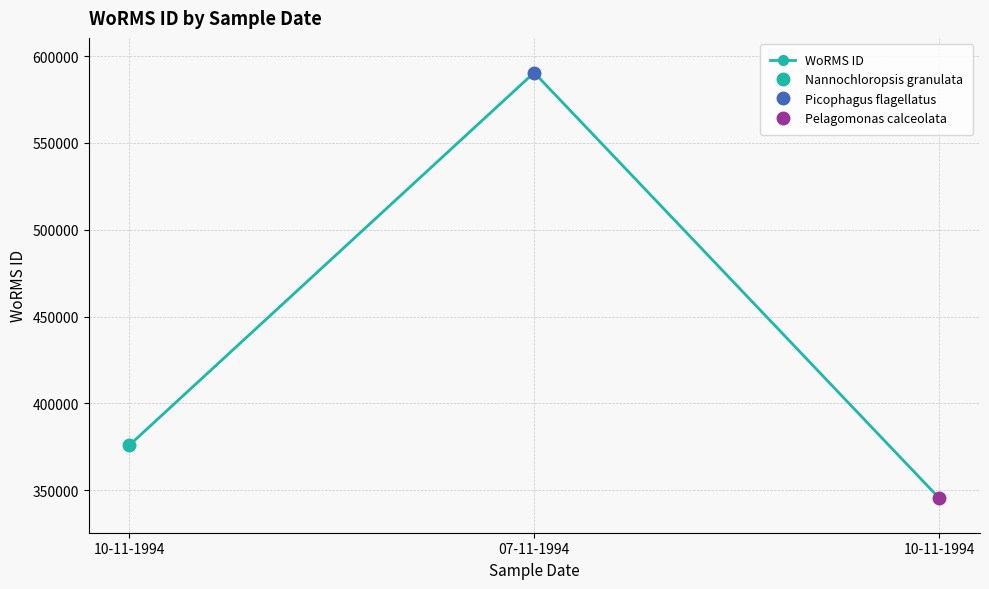

What is the value of the 2nd point from the left?

590439